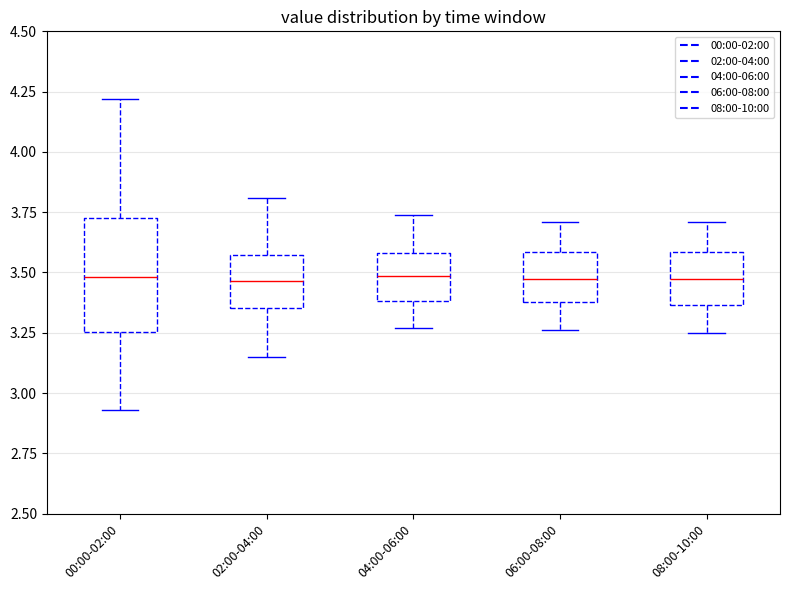

Where does the lower whisker of the box for 08:00-10:00 end on the y-axis? The values are not printed on the chart, so give them approximately, as read against the axis.

3.25